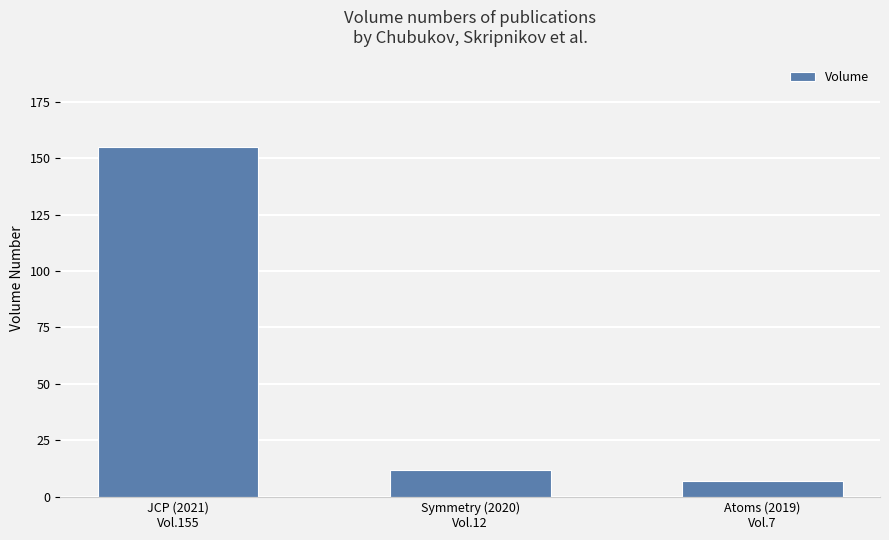

List the labels in order of value, largest first.

JCP (2021)
Vol.155, Symmetry (2020)
Vol.12, Atoms (2019)
Vol.7